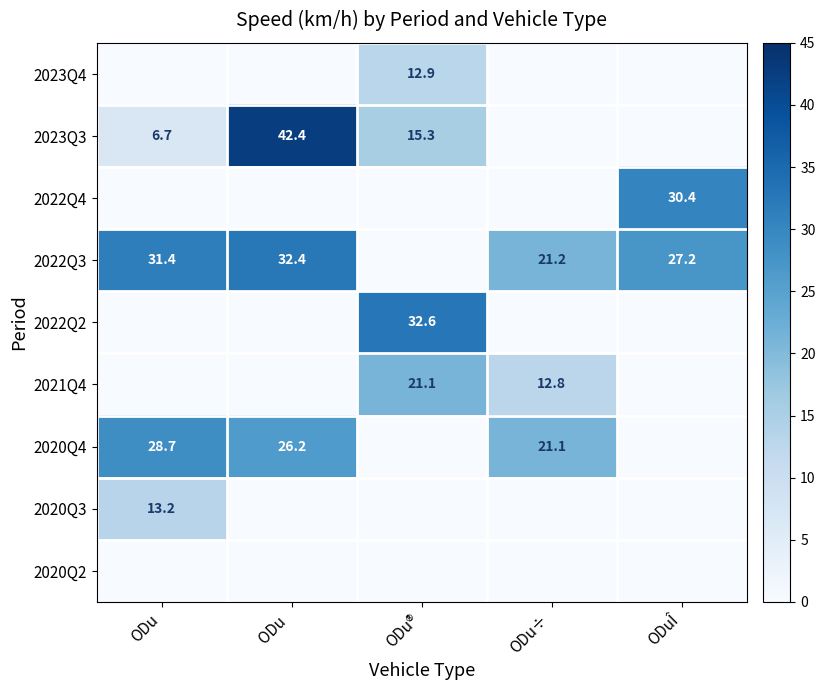

Is it true that 2022Q3 equals 31.4 at ODu?

True